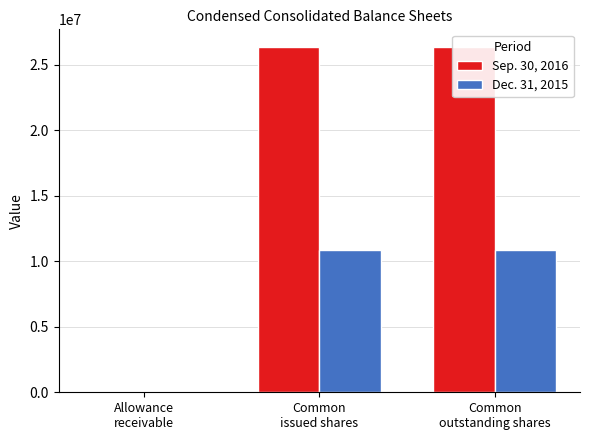

List the series in order of their overall mean, highest first.

Sep. 30, 2016, Dec. 31, 2015